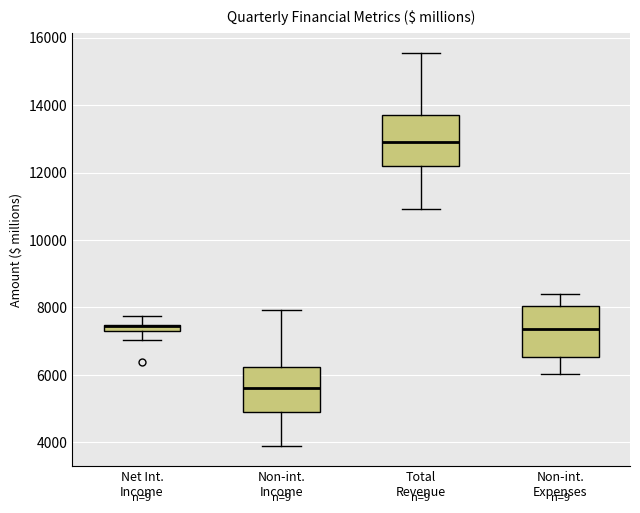

Where is the lower edge of the box for Non-int. Income on the y-axis? The values are not printed on the chart, so give them approximately, as read against the axis.

4800